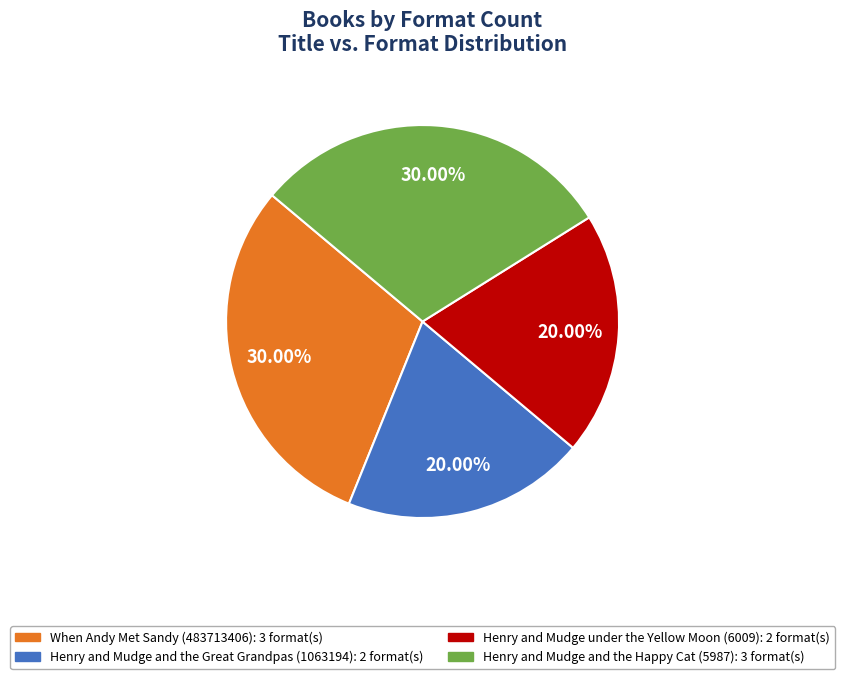

How many slices are in this pie chart?

4